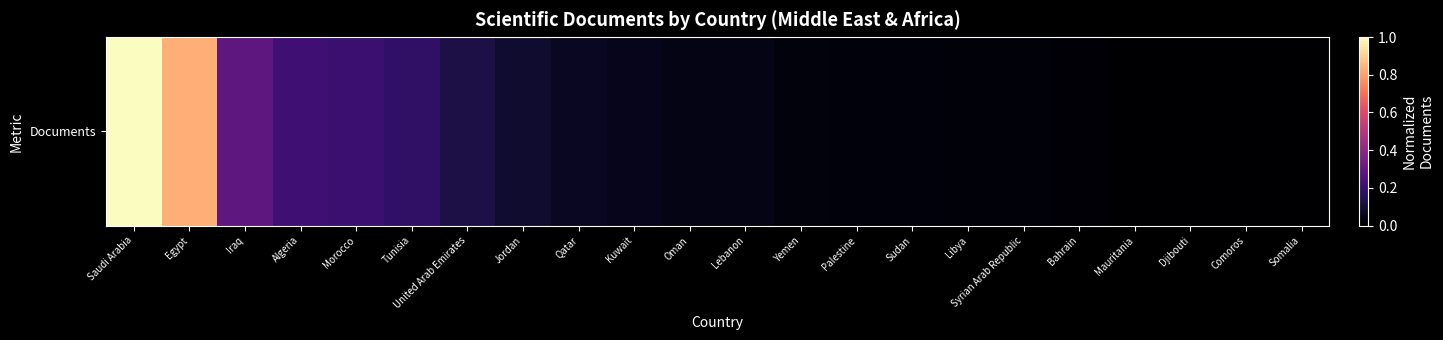

What is the maximum value shown in the chart?

1.0